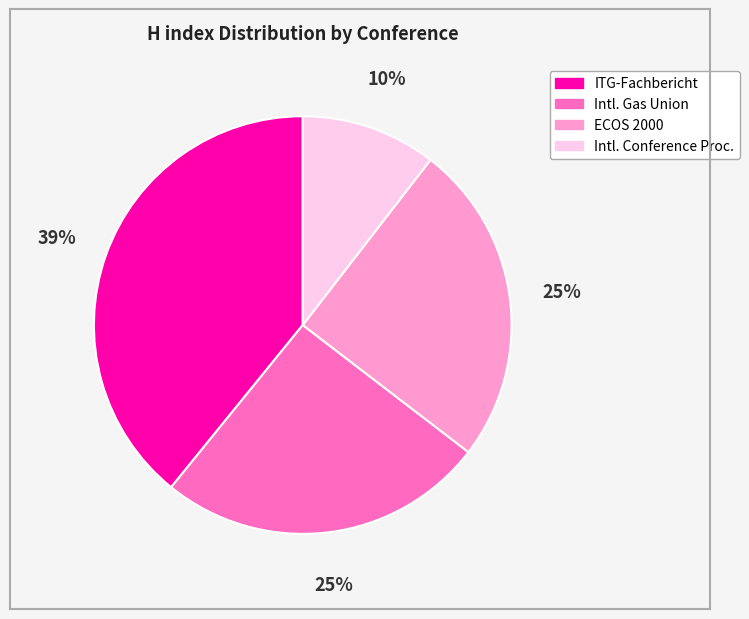

Is there a majority slice in this chart?

No